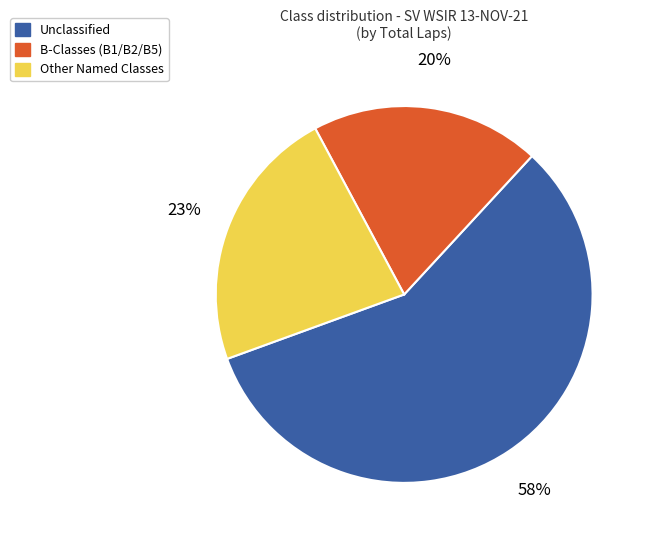

To the nearest percent, what is the difference between the largest and smallest slice percentages?

38%